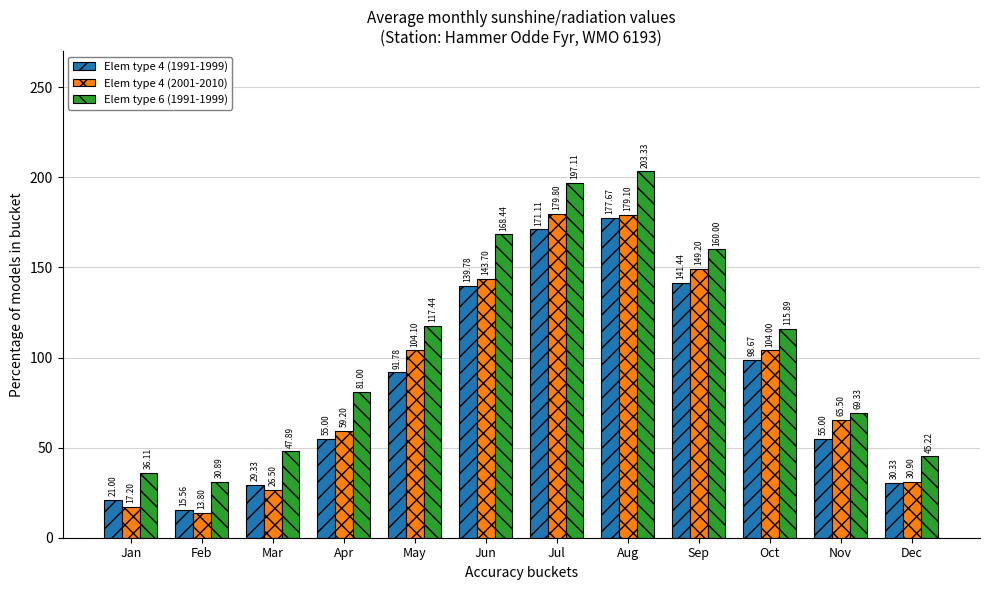

What is the total value across all series at Aug?

560.1